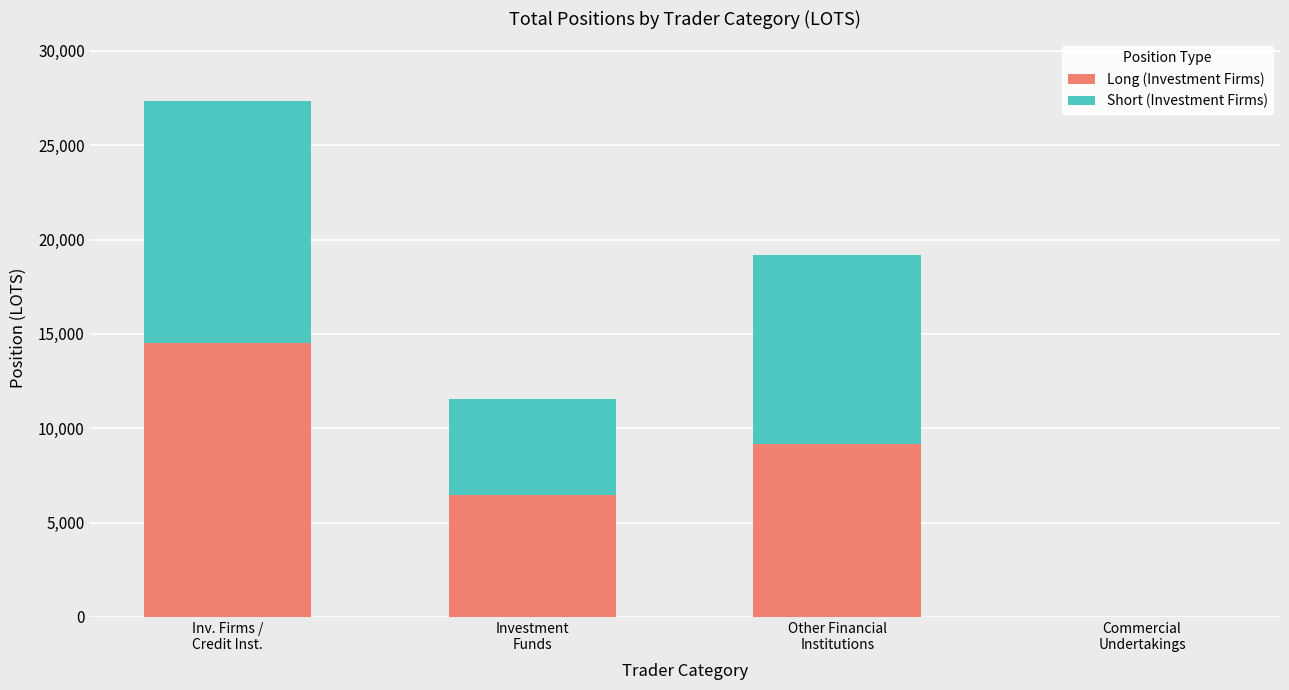

What is the sum of all Long (Investment Firms) values?

30122.0